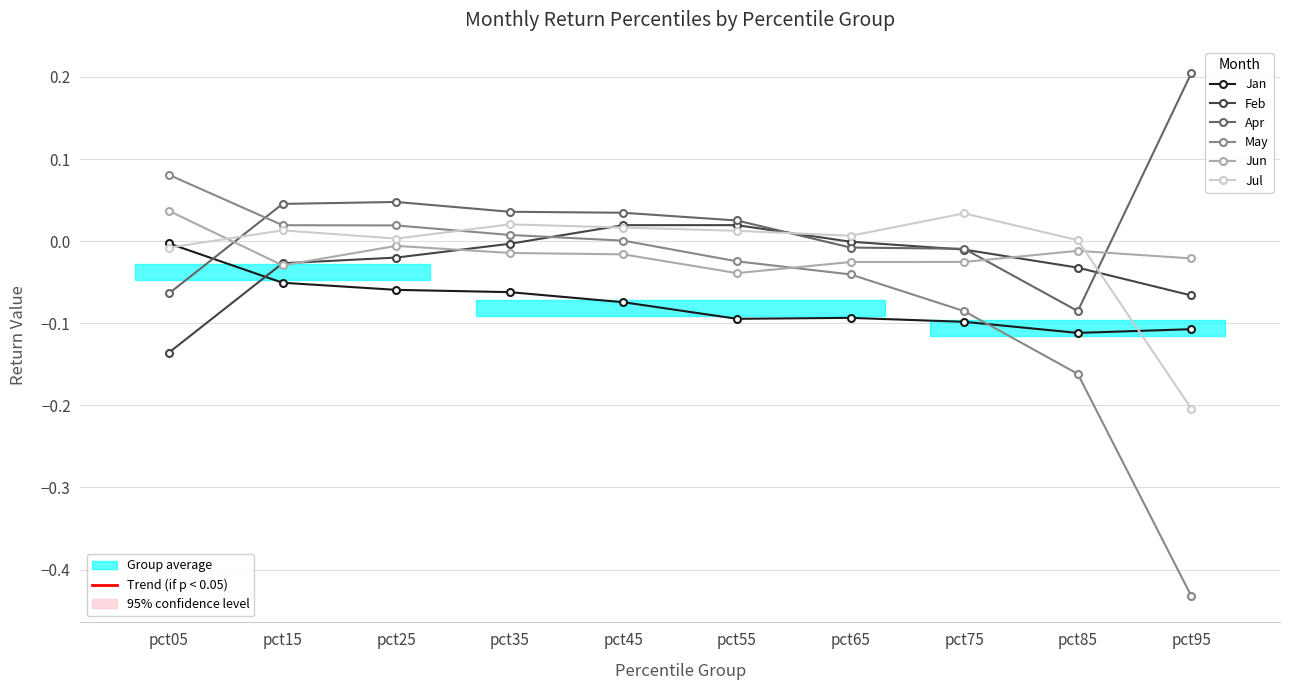

At which label does Jun first exceed 0?

pct05